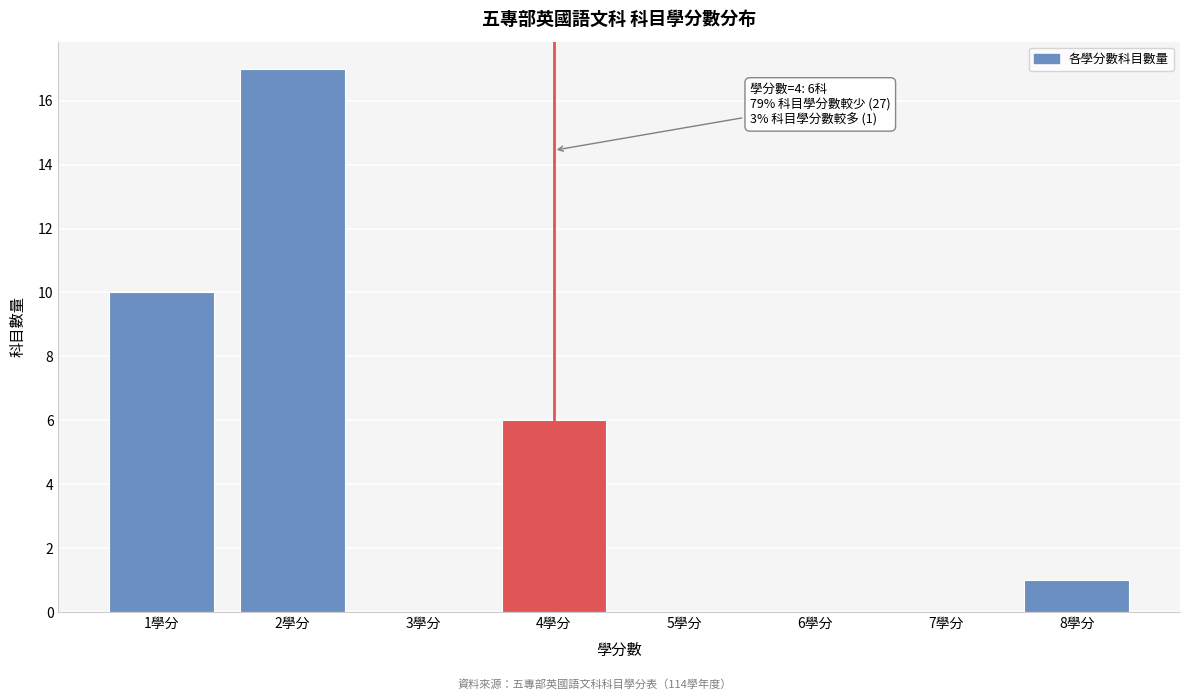

Over which range of the x-axis is the bar tallest?

1.5 to 2.5